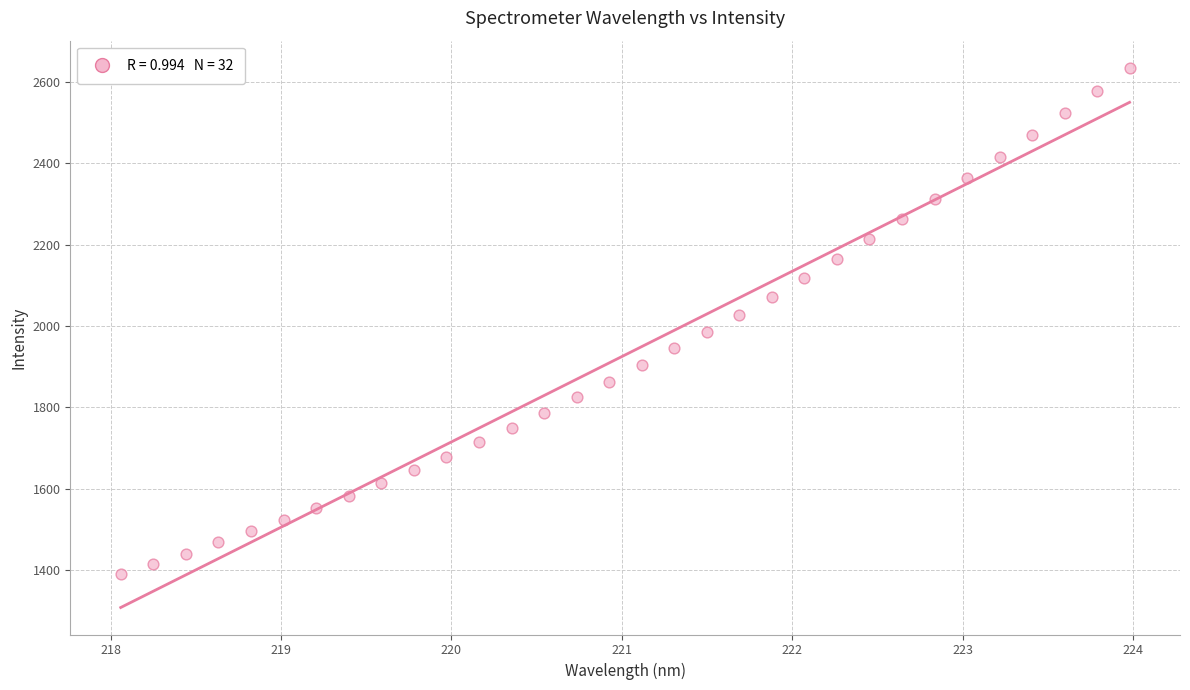

What is the range of X values (max minus min)?

5.9